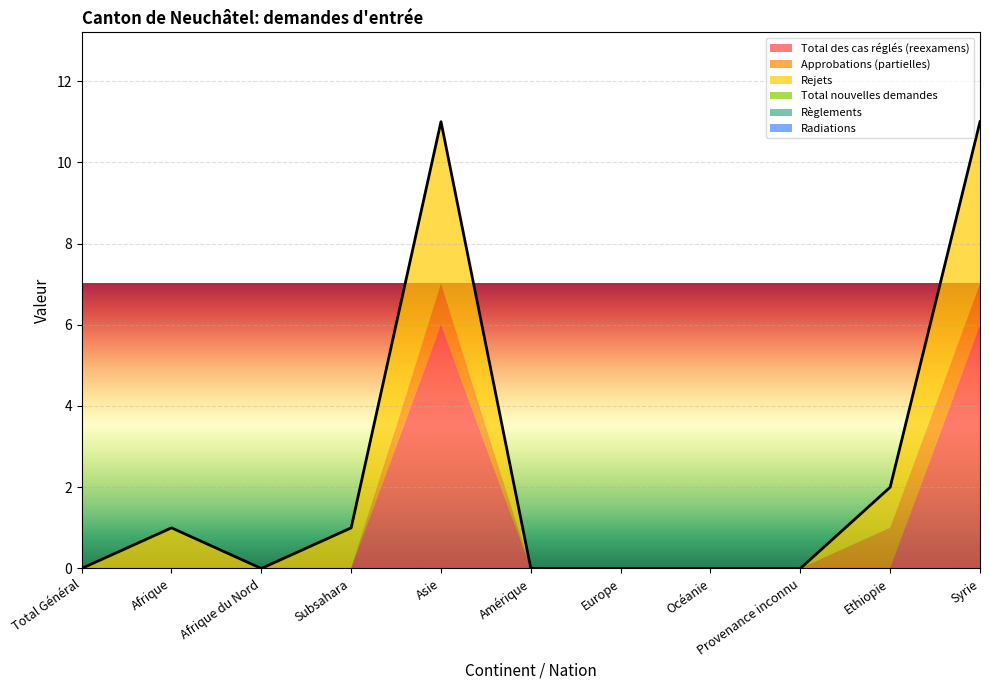

Which series has the widest spread of values?

Total des cas réglés (reexamens)